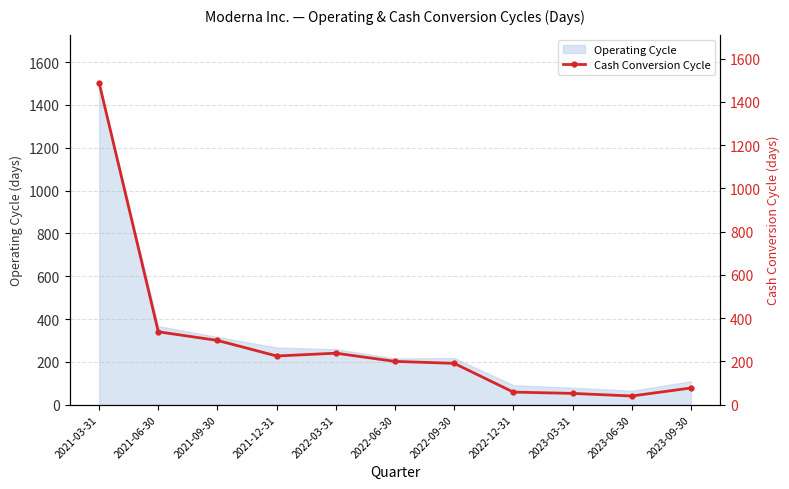

Between 2021-03-31 and 2022-09-30, which is larger?

2021-03-31